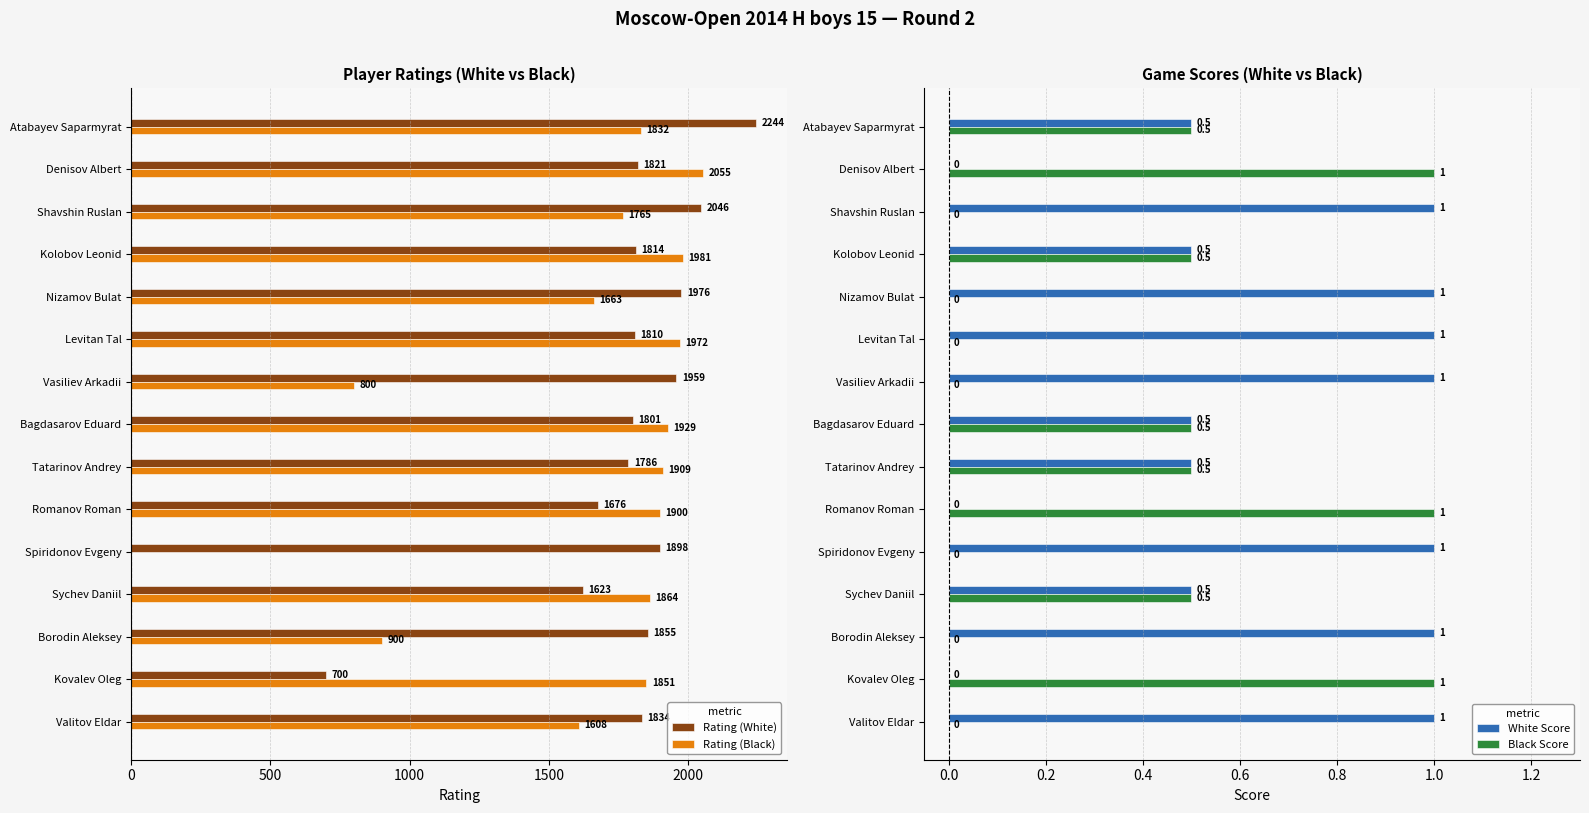

What is the average value of the White Score series?

0.6